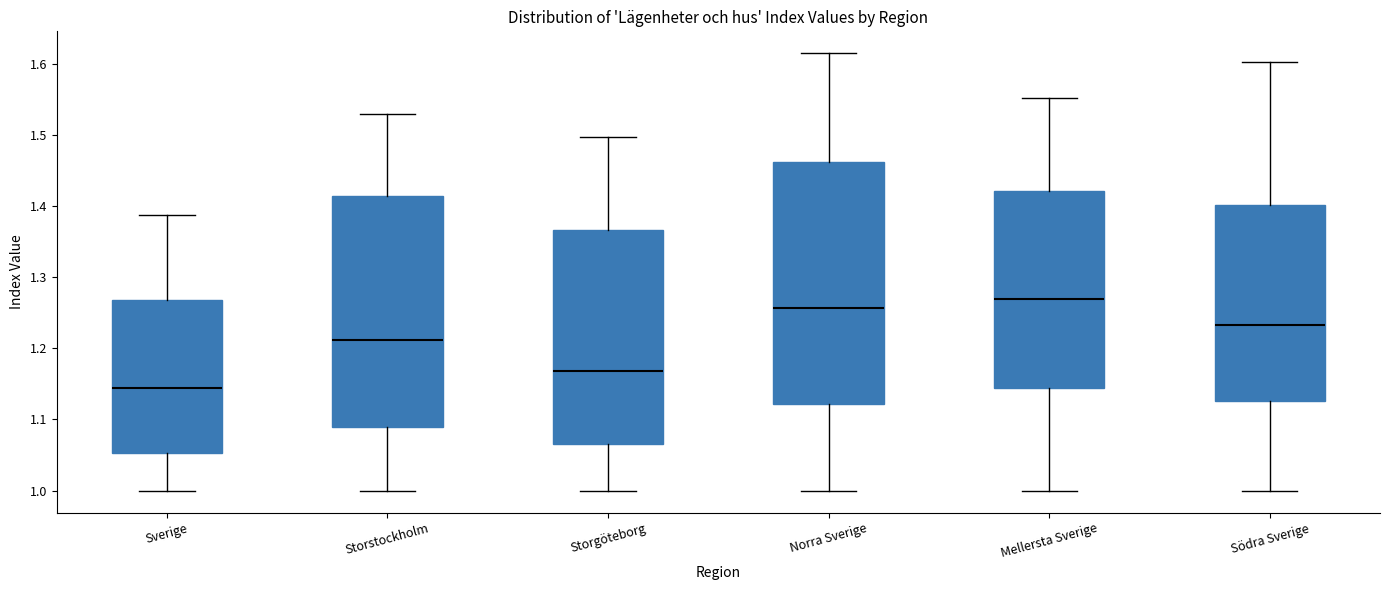

Which box has the lowest median line?

Sverige